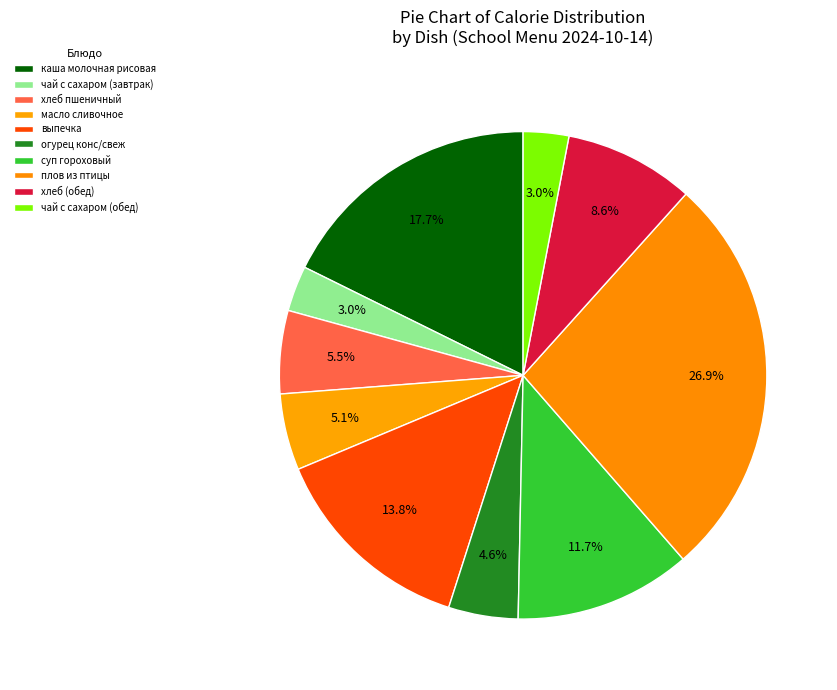

How many slices are in this pie chart?

10